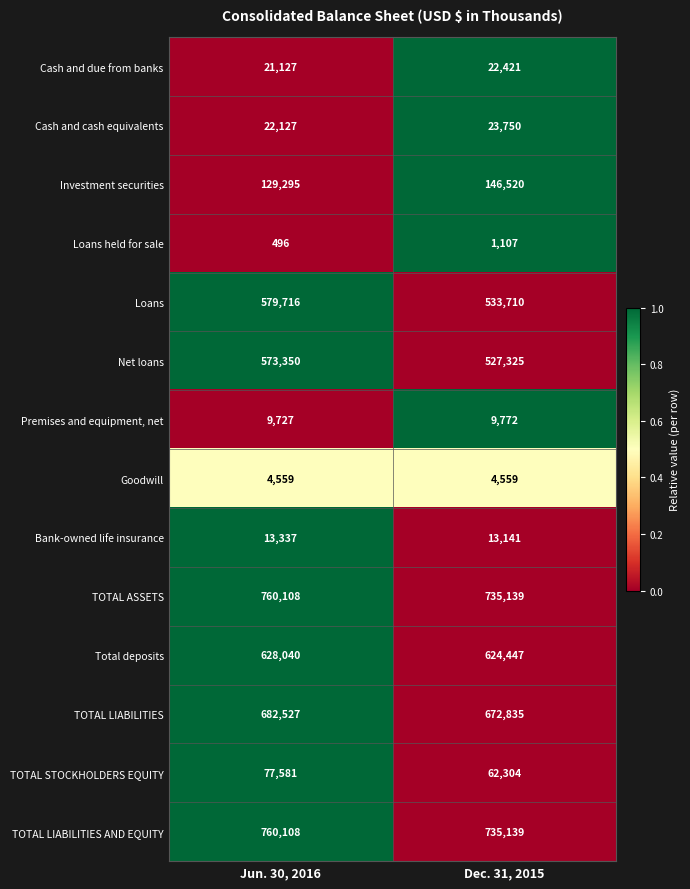

How many data points does each series have?

2